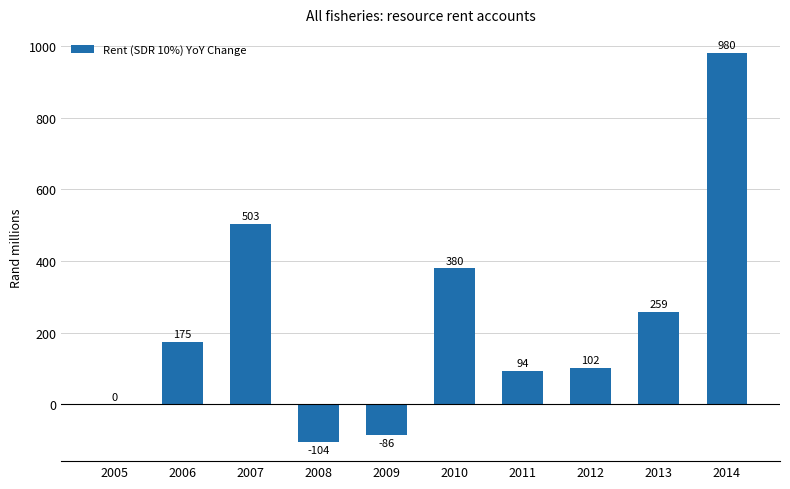

Where does the data first go above 175?

2006